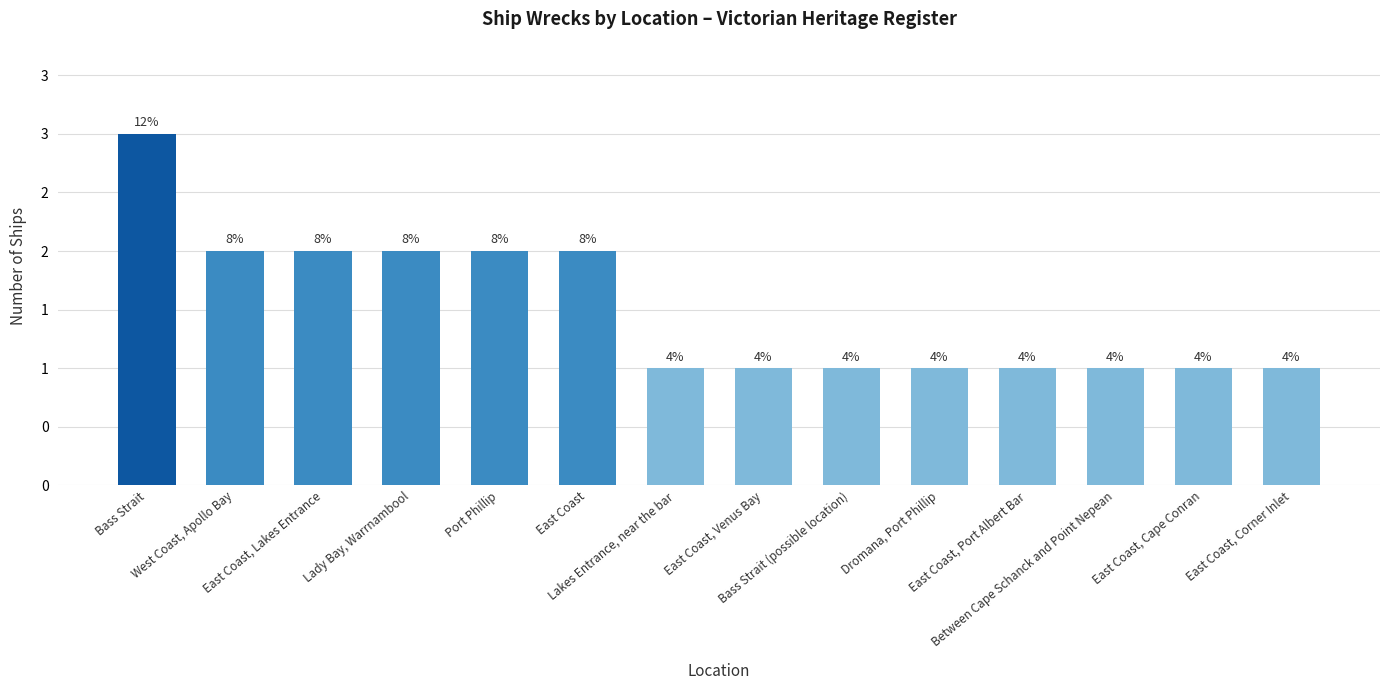

Reading right to left, what are all the values shown in this chart?

East Coast, Corner Inlet=1	East Coast, Cape Conran=1	Between Cape Schanck and Point Nepean=1	East Coast, Port Albert Bar=1	Dromana, Port Phillip=1	Bass Strait (possible location)=1	East Coast, Venus Bay=1	Lakes Entrance, near the bar=1	East Coast=2	Port Phillip=2	Lady Bay, Warrnambool=2	East Coast, Lakes Entrance=2	West Coast, Apollo Bay=2	Bass Strait=3